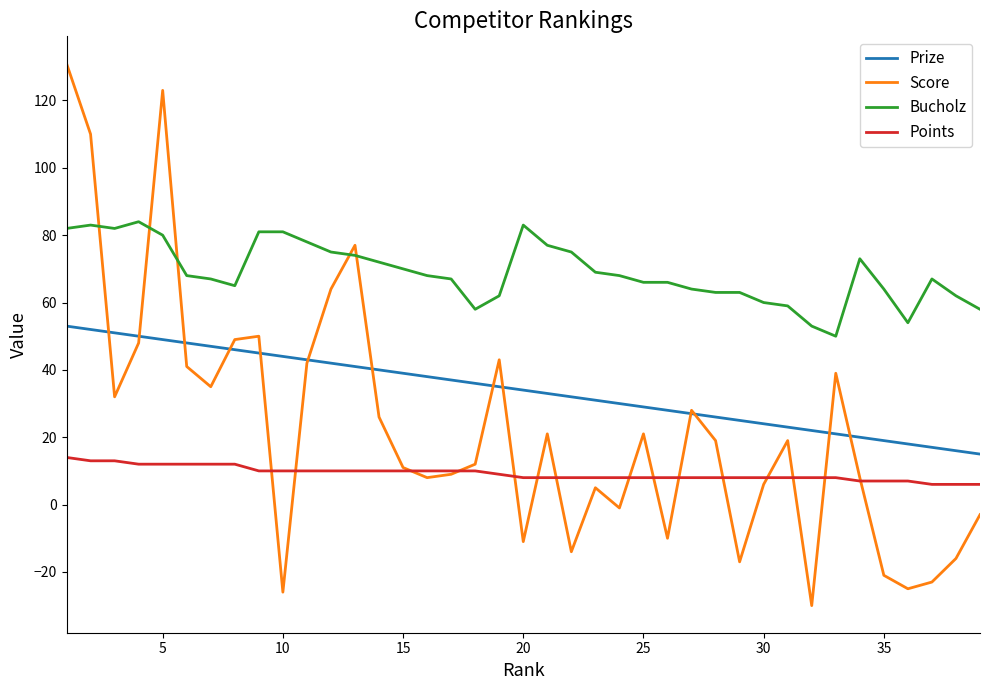

Which series has the largest range (max minus min)?

Score